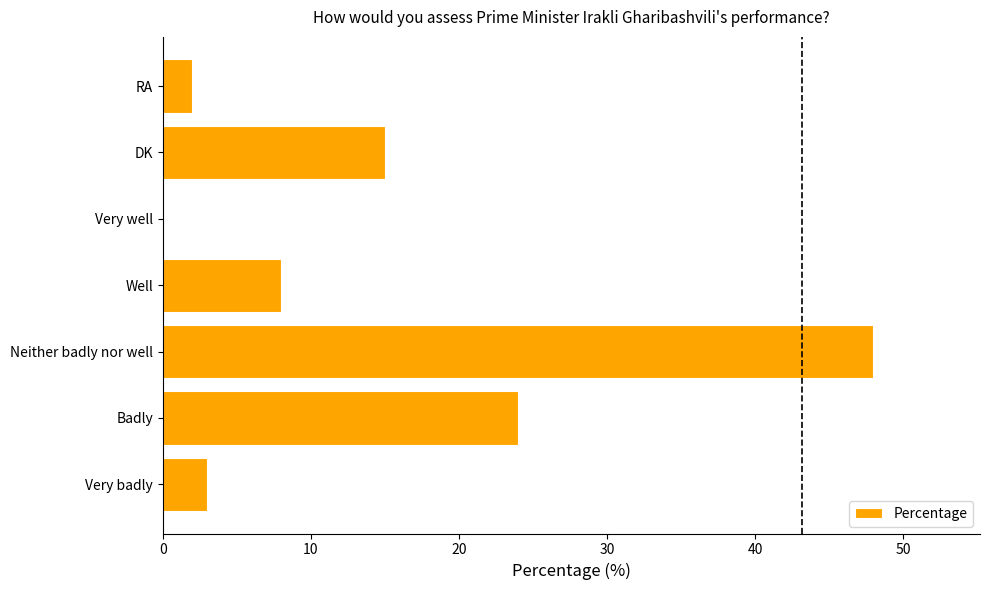

What is the sum of all values?

100